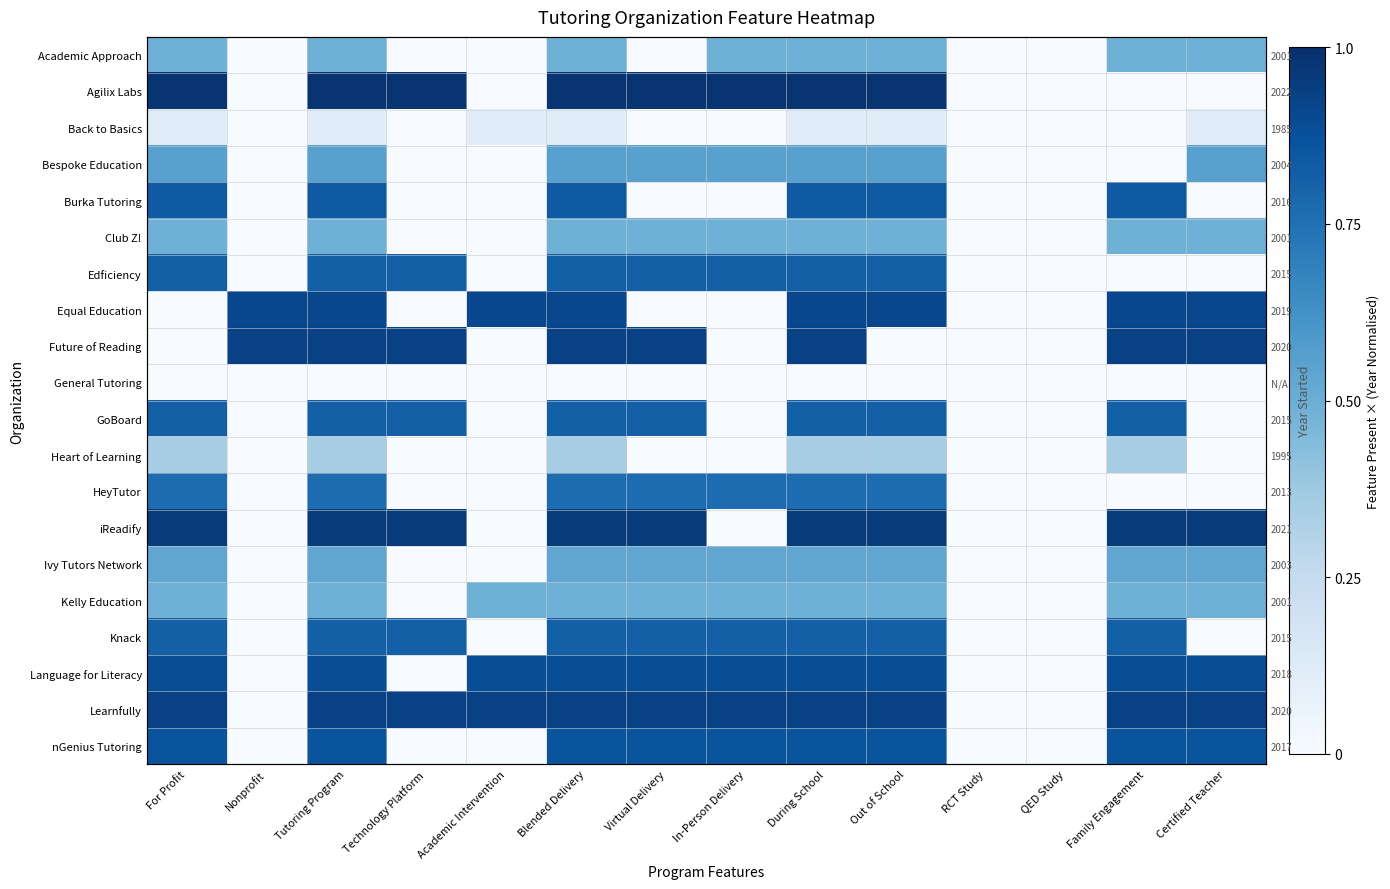

Is it true that Agilix Labs equals 1.0 at Technology Platform?

True